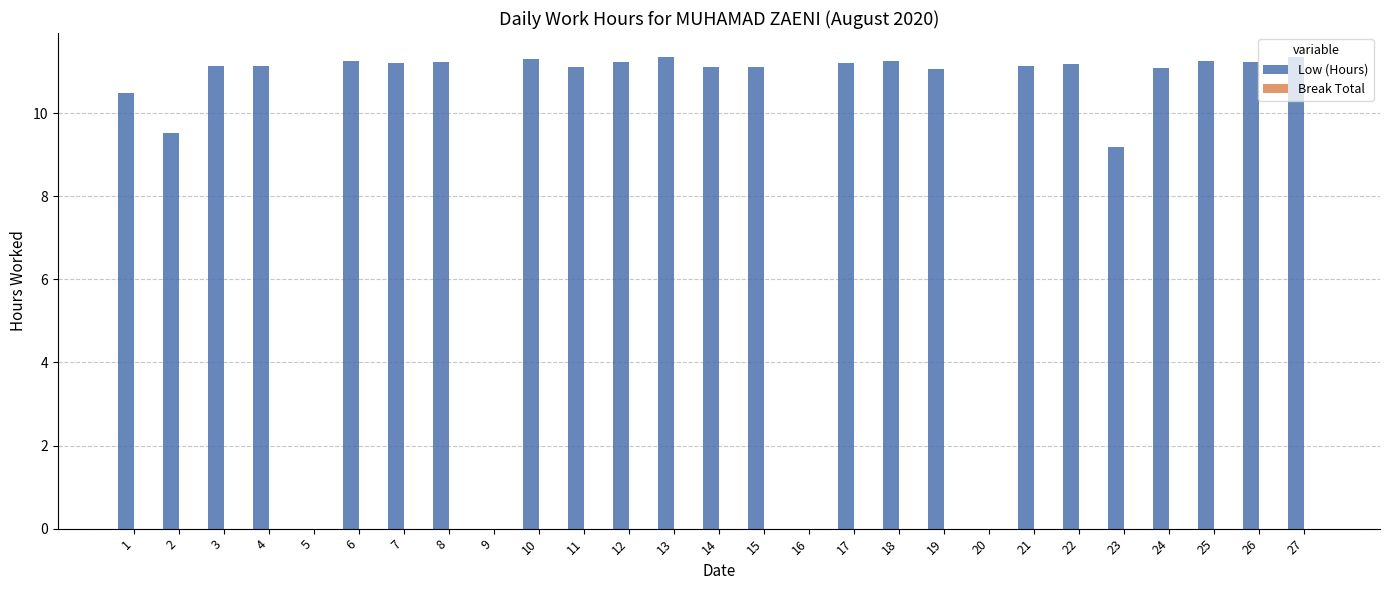

What is the maximum value shown in the chart?

11.4